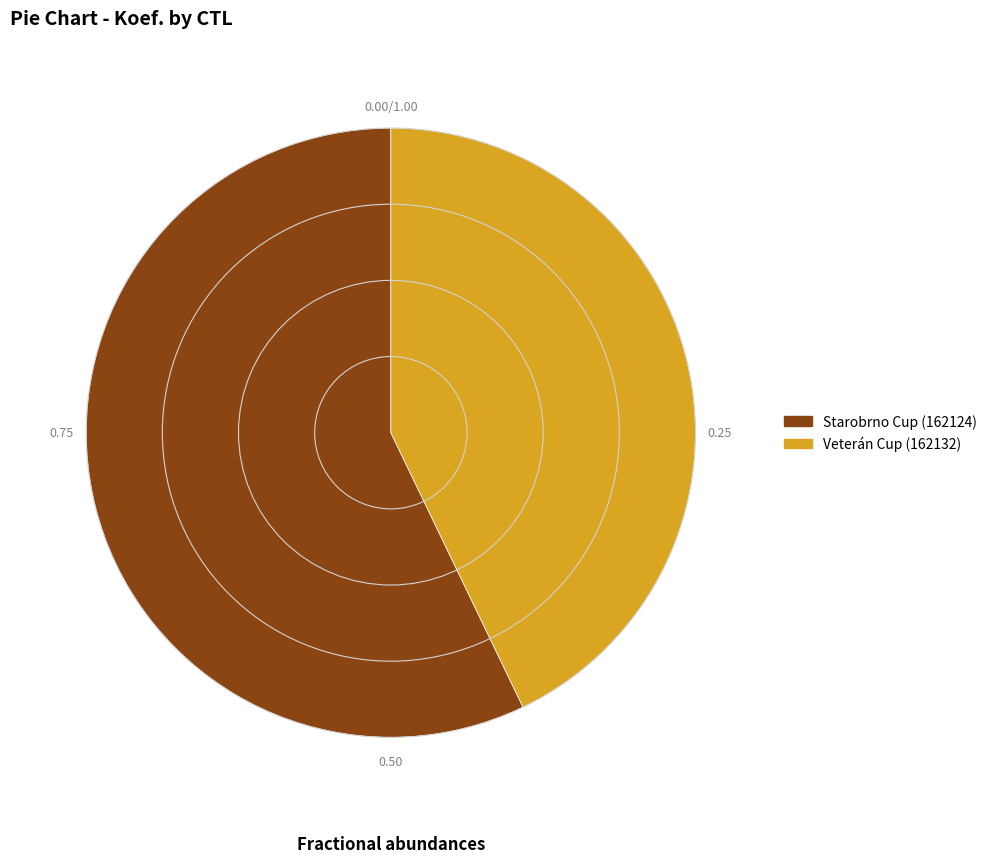

What is the ratio of the value at Starobrno Cup (162124) to the value at Veterán Cup (162132)?

1.3